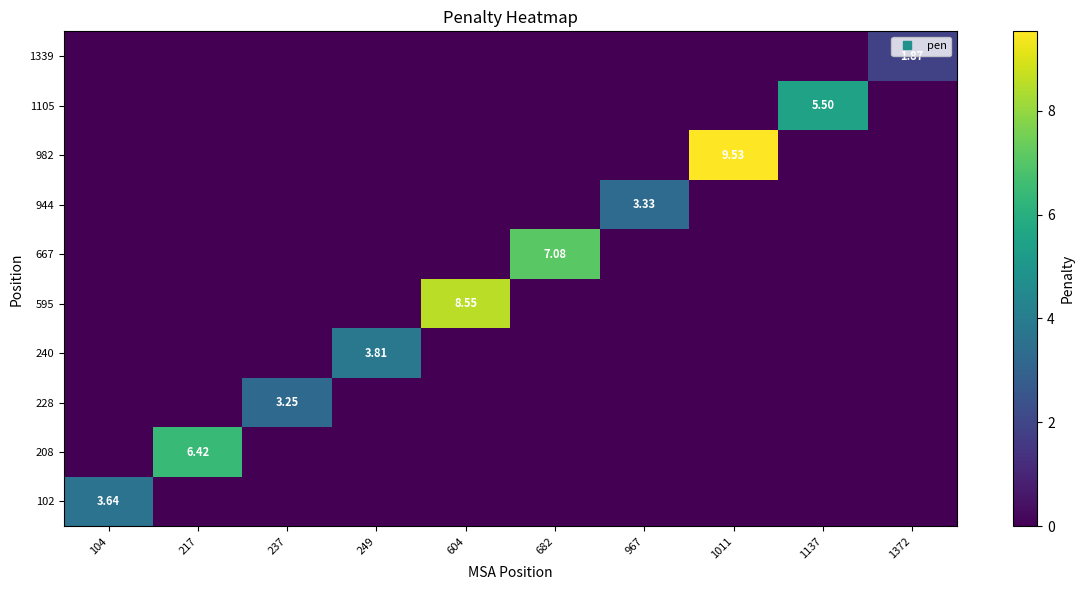

The 1339 series shows 0.0 at 682. True or false?

True